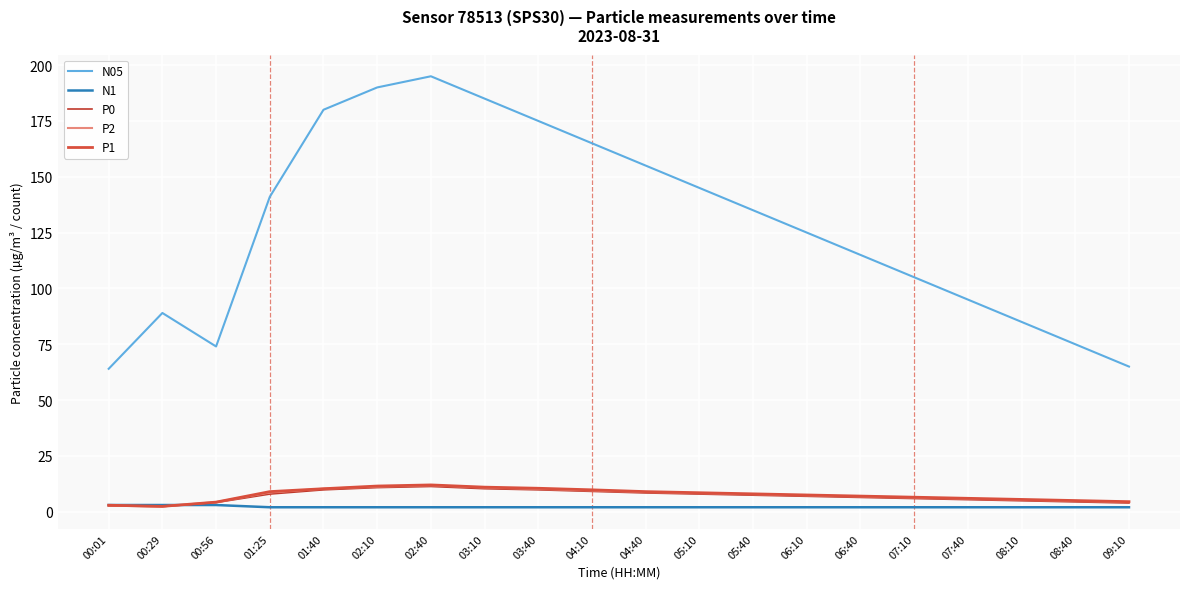

Rank the categories by N05 value from lowest to highest.

00:01, 09:10, 00:56, 08:40, 08:10, 00:29, 07:40, 07:10, 06:40, 06:10, 05:40, 01:25, 05:10, 04:40, 04:10, 03:40, 01:40, 03:10, 02:10, 02:40